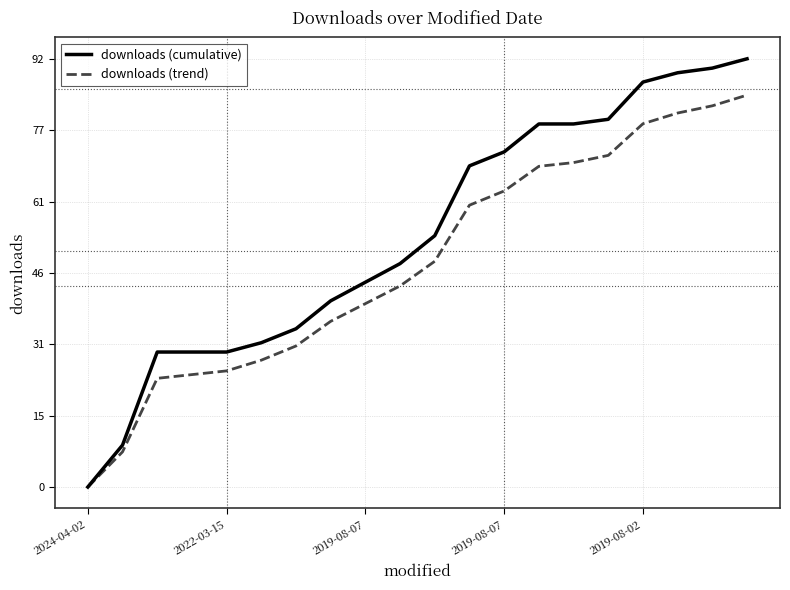

At how many categories does at least one series exceed 37?

13